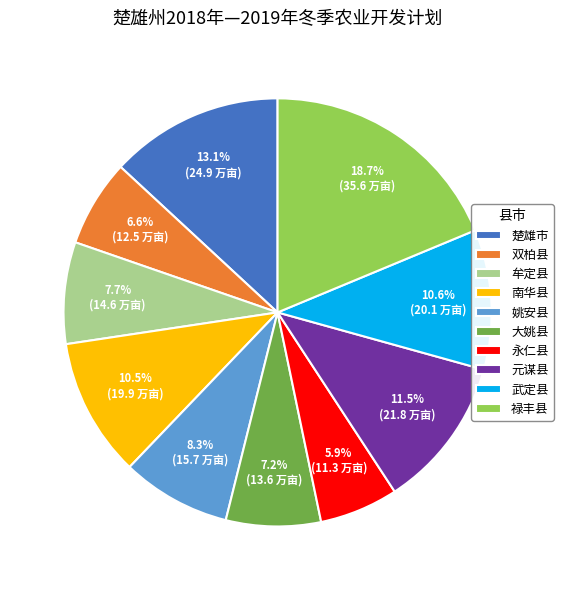

Which category has the biggest portion of the pie?

禄丰县